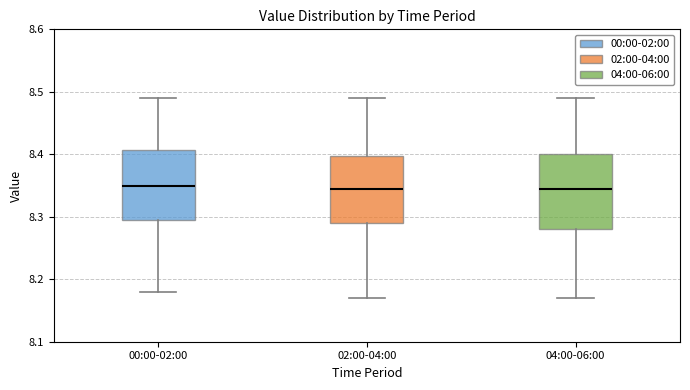

Where does the median line of the box for 04:00-06:00 sit on the y-axis? The values are not printed on the chart, so give them approximately, as read against the axis.

8.35